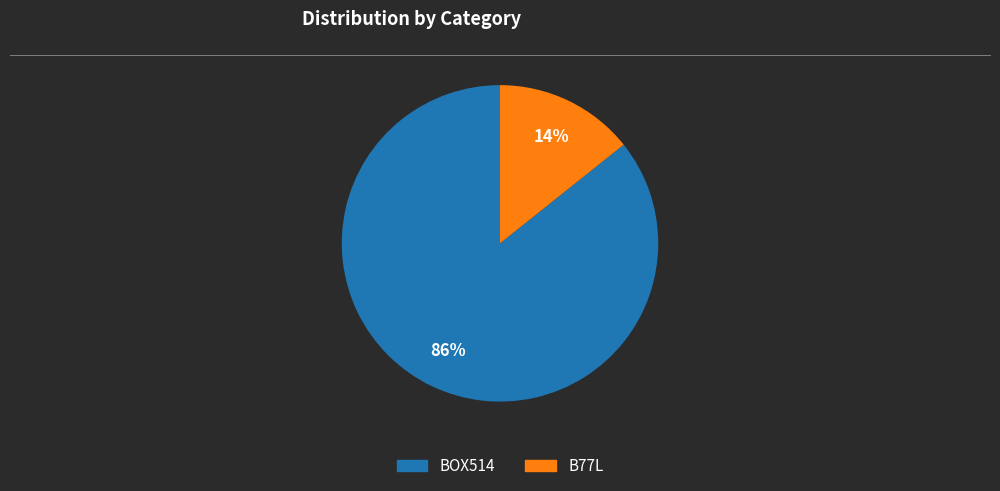

Count the number of slices in the pie.

2